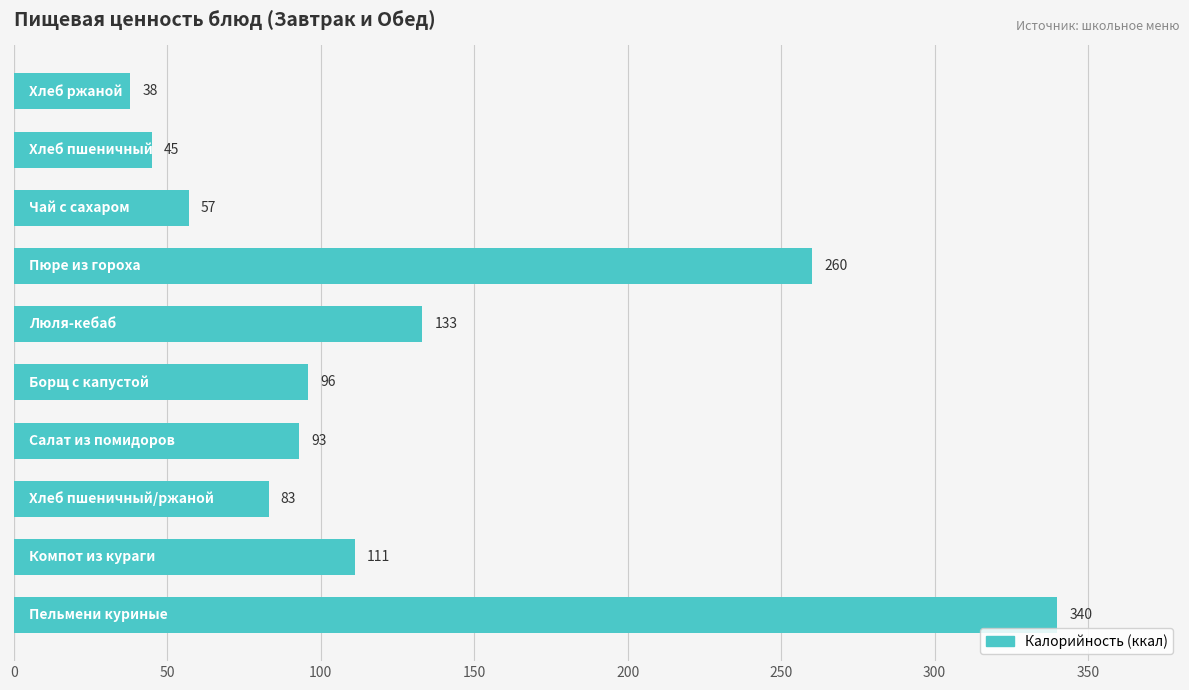

Reading bottom to top, transcribe all the data shown in this chart.

340	111	83	93	96	133	260	57	45	38